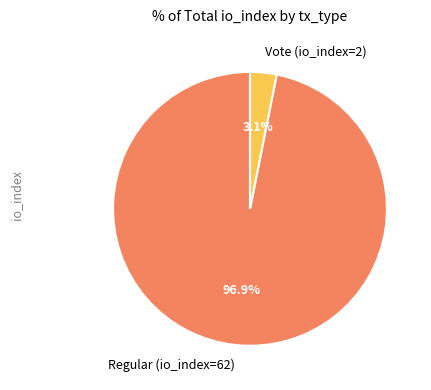

Which slice is the smallest?

Vote (io_index=2)